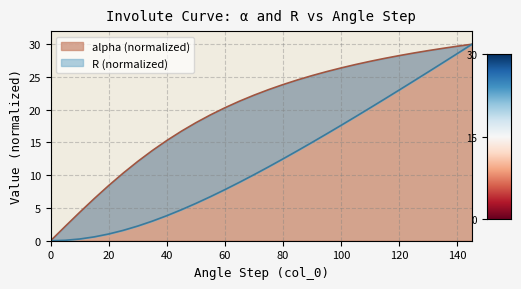

True or false: alpha and R cross at least once.

False